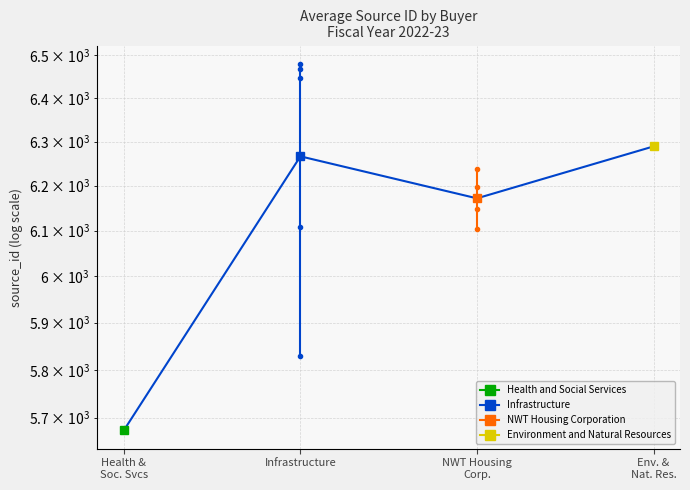

Where does the data first go above 6266?

Infrastructure